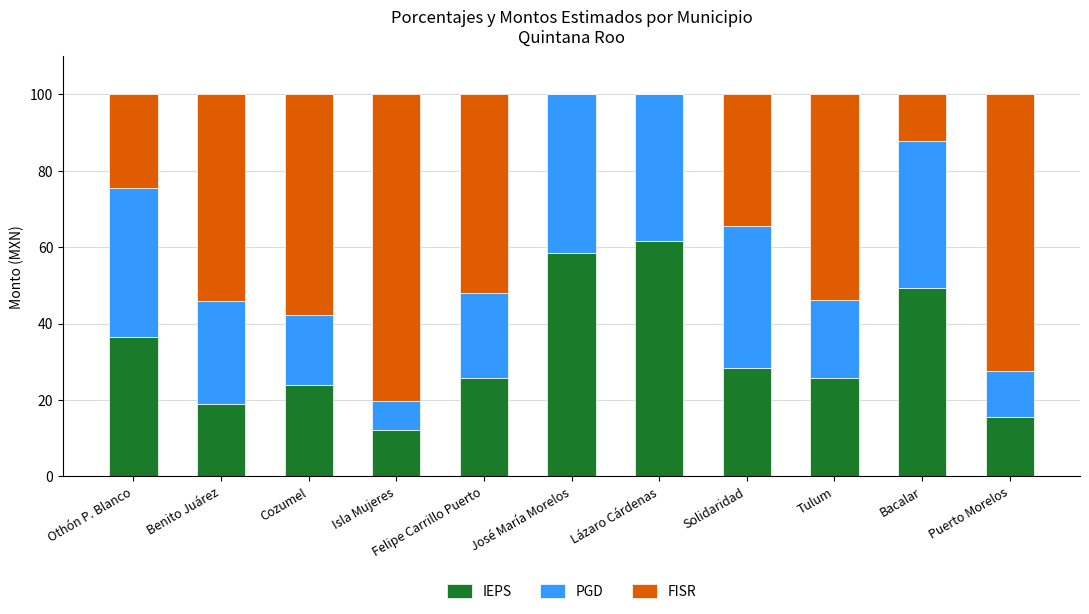

At which label does IEPS reach its peak?

Lázaro Cárdenas